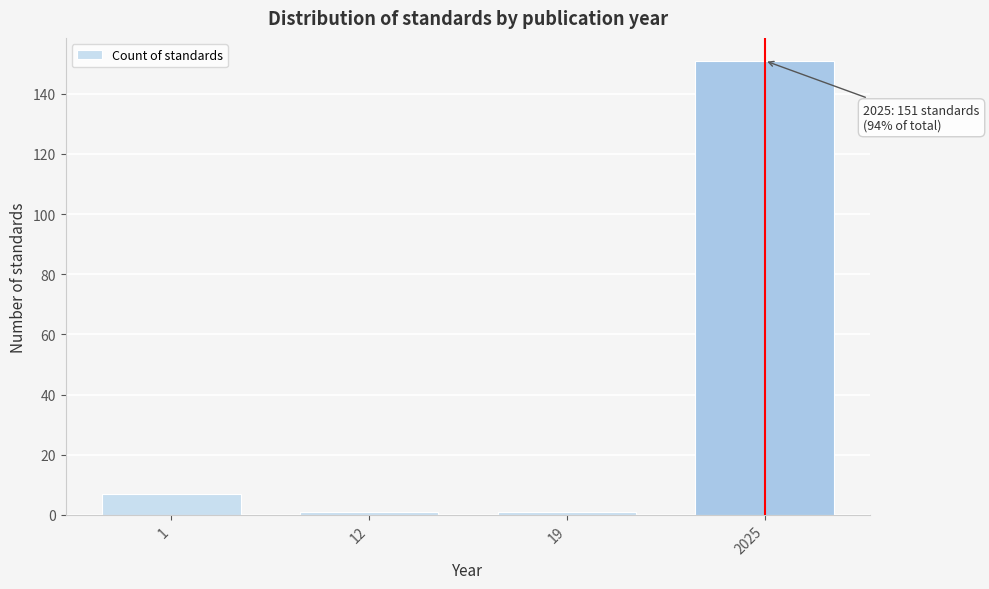

Reading left to right, what are all the values shown in this chart?

7	1	1	151